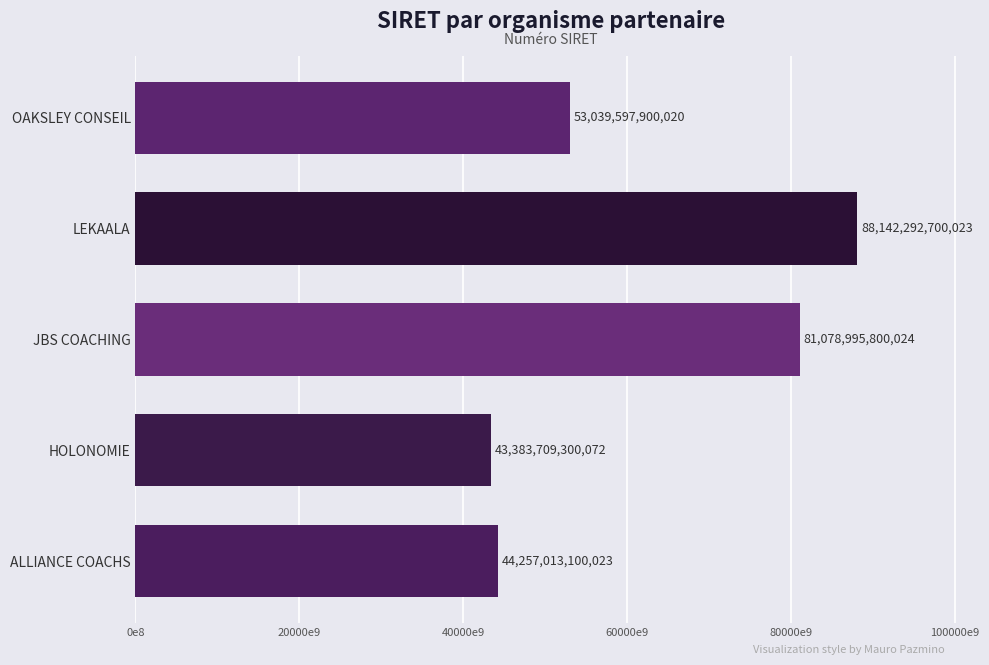

List the labels in order of value, largest first.

LEKAALA, JBS COACHING, OAKSLEY CONSEIL, ALLIANCE COACHS, HOLONOMIE